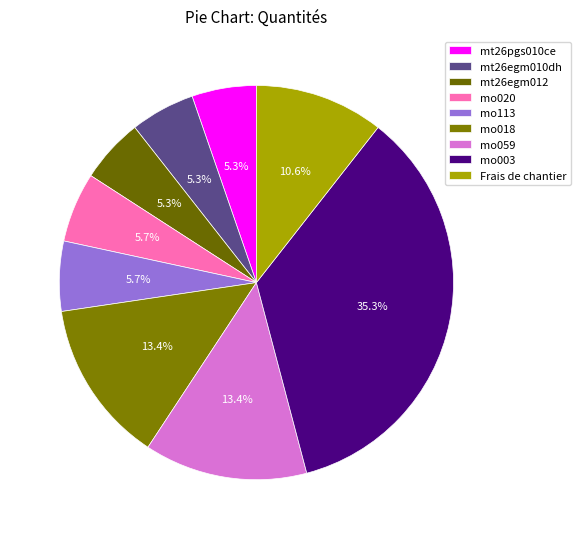

How many segments does this pie chart have?

9